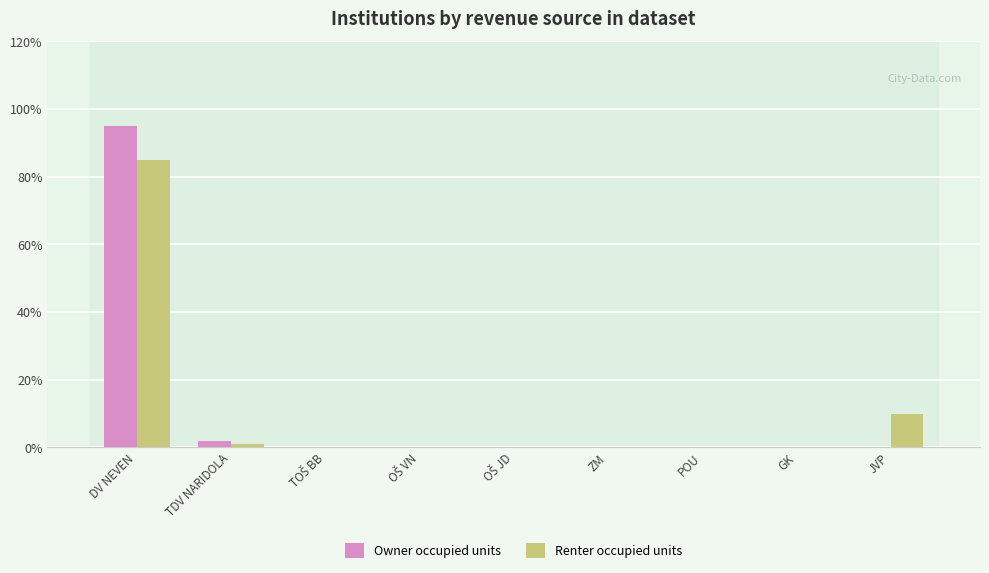

Which category has the highest value in the Renter occupied units series?

DV NEVEN